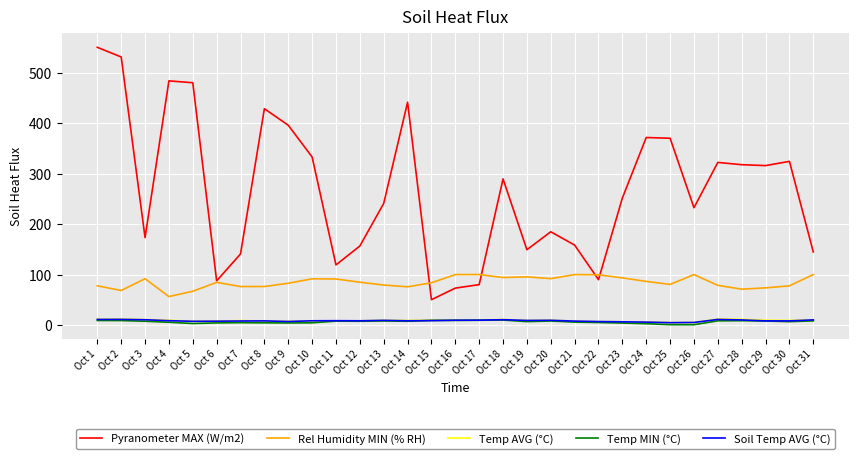

What are all the series names shown in the legend?

Pyranometer MAX (W/m2), Rel Humidity MIN (% RH), Temp AVG (°C), Temp MIN (°C), Soil Temp AVG (°C)